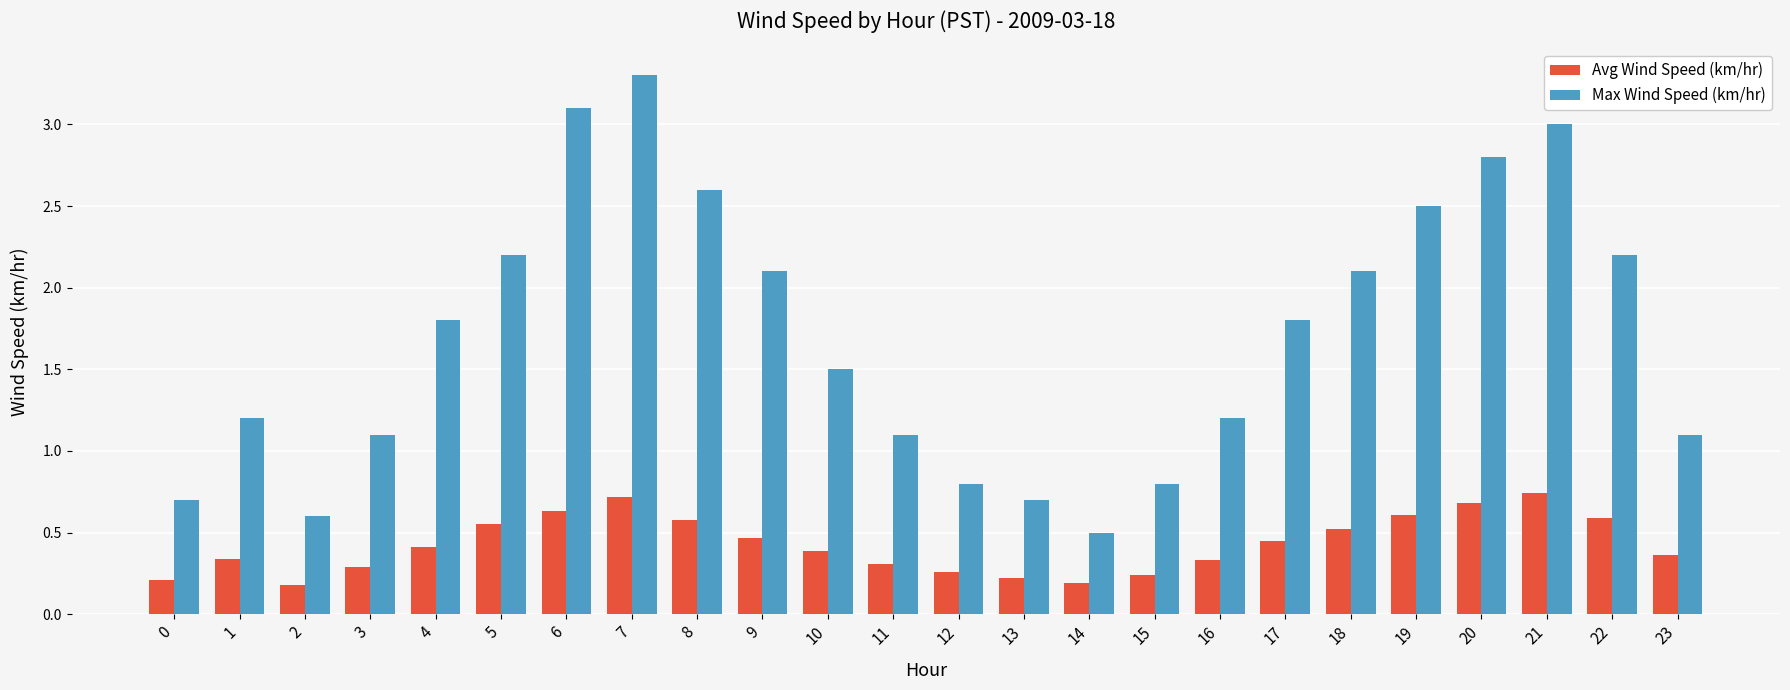

How many bars are there in total?

48